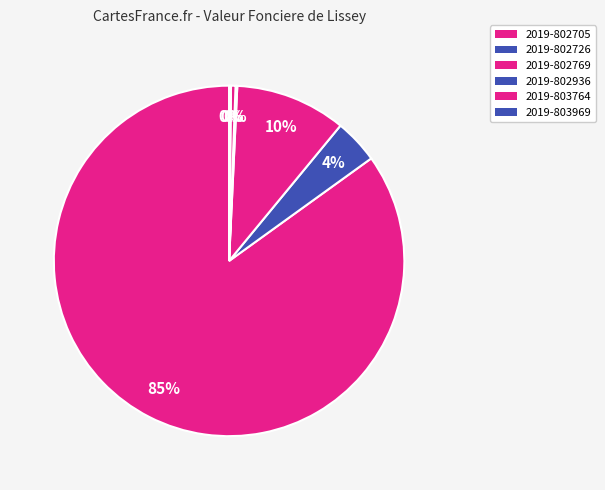

What is the change in value from 2019-803764 to 2019-803969?

-750.0